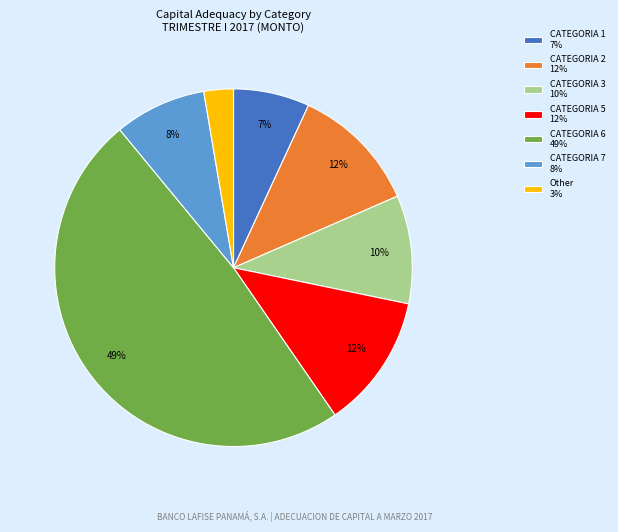

Is there any slice that represents more than half of the pie?

No